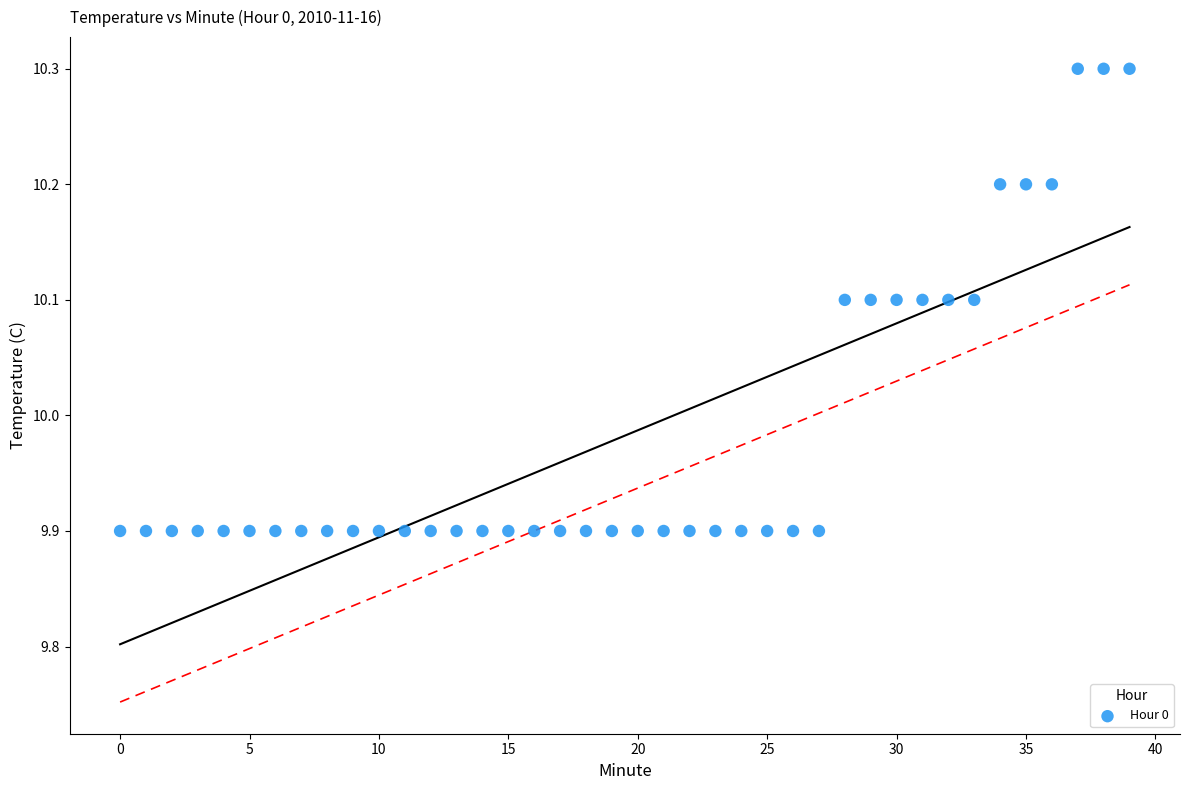

What is the range of Y values (max minus min)?

0.4